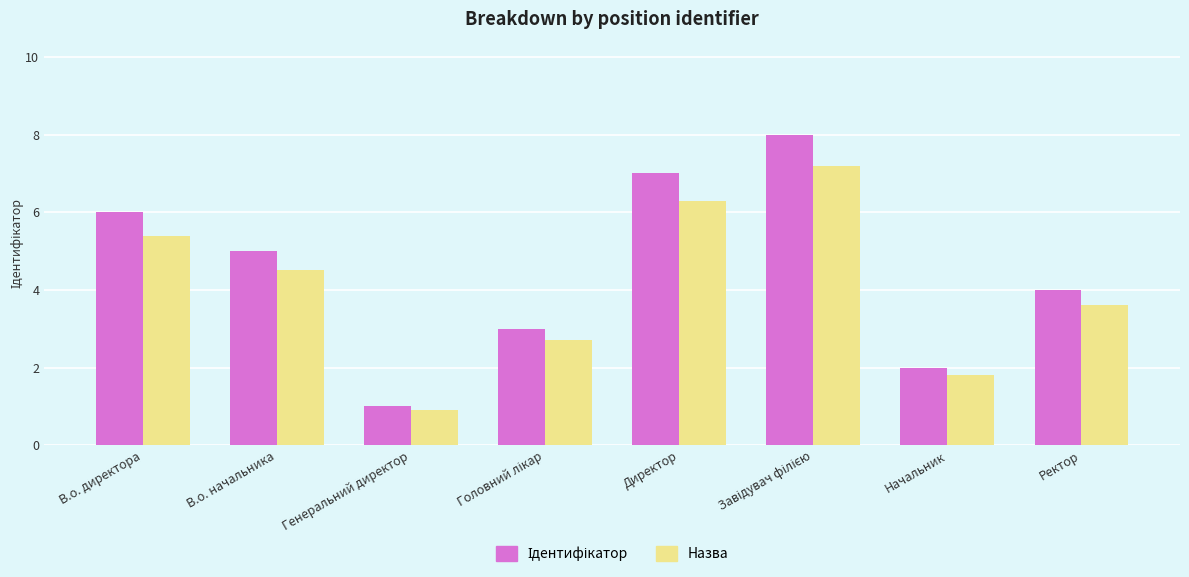

What is the difference between the highest and lowest values at В.о. начальника?

0.5